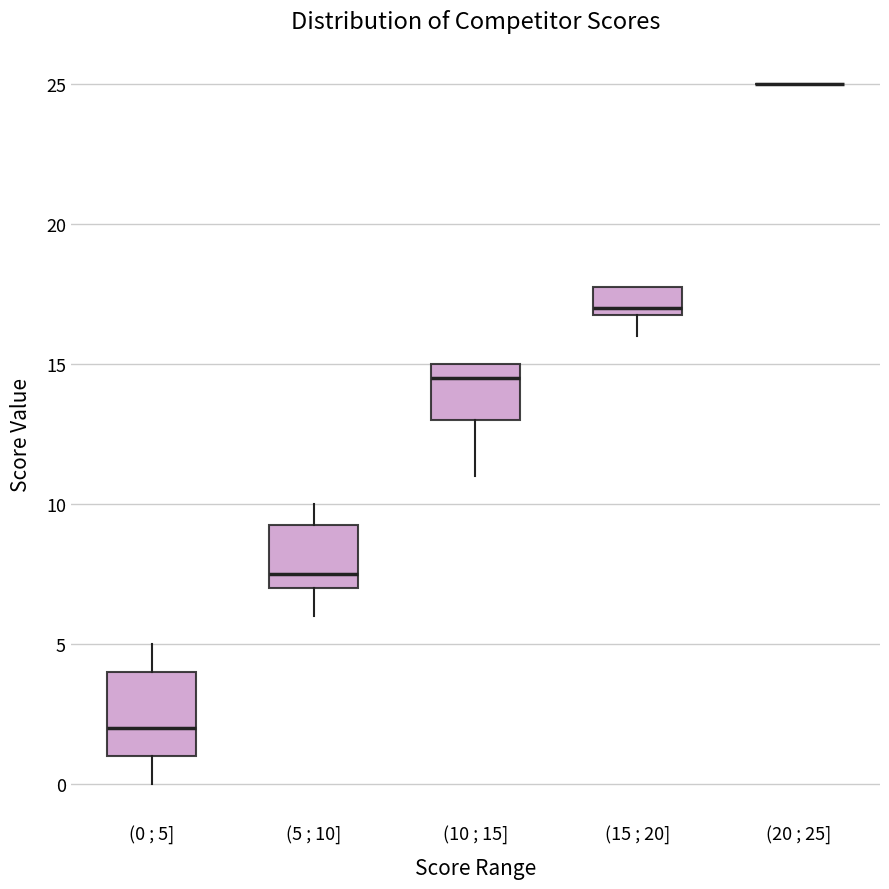

Where does the median line of the box for (0 ; 5] sit on the y-axis? The values are not printed on the chart, so give them approximately, as read against the axis.

2.0